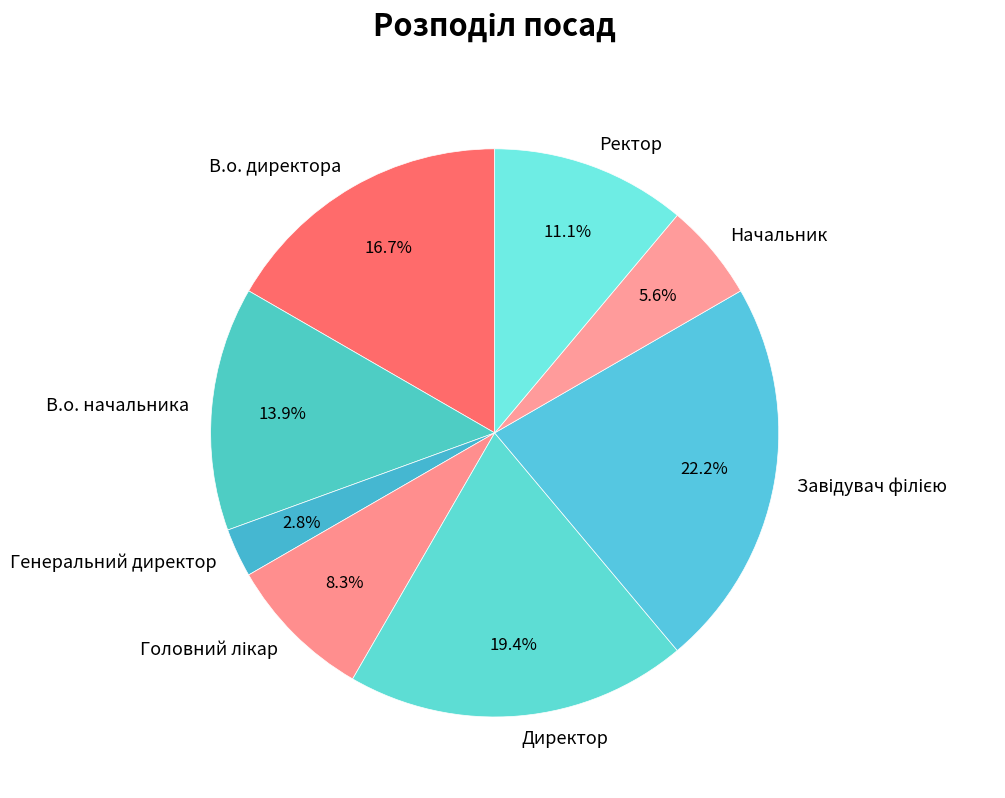

Combined, what portion of the pie is В.о. директора and В.о. начальника?

30.6%